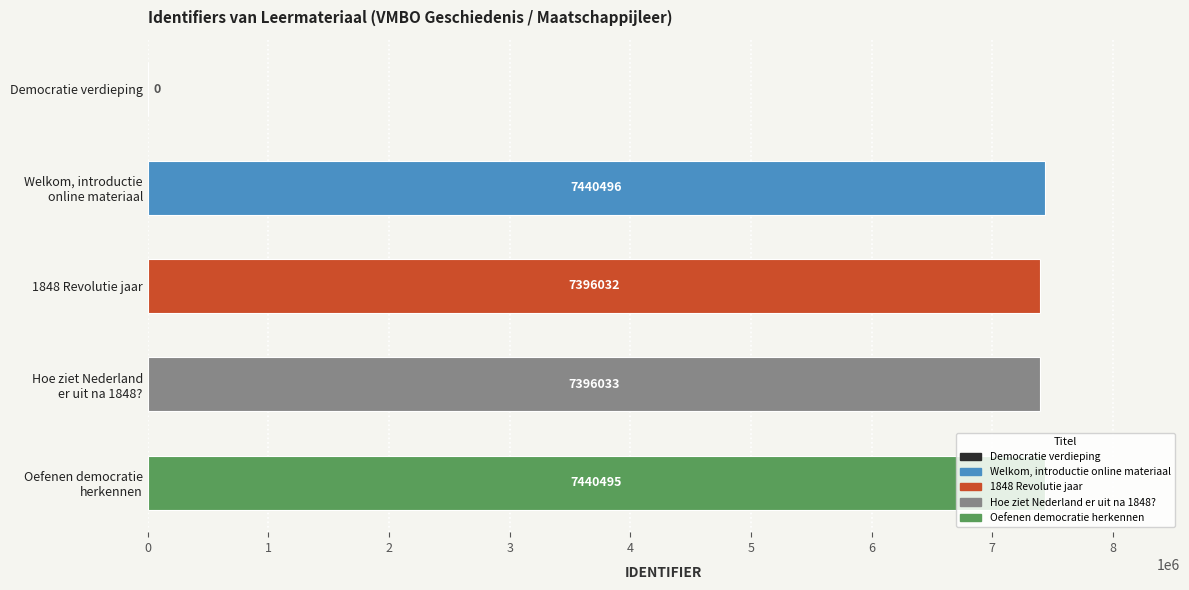

What is the sum of all values?

29673056